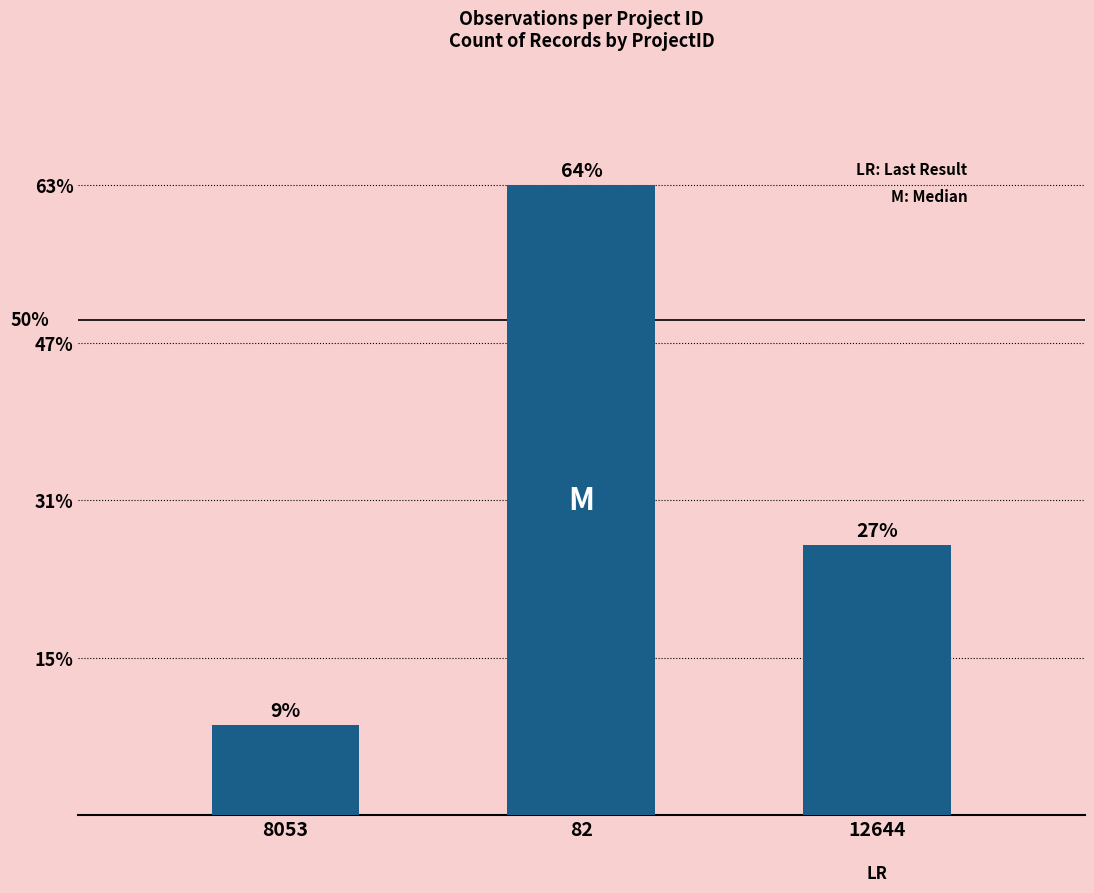

Does the chart contain any negative values?

No